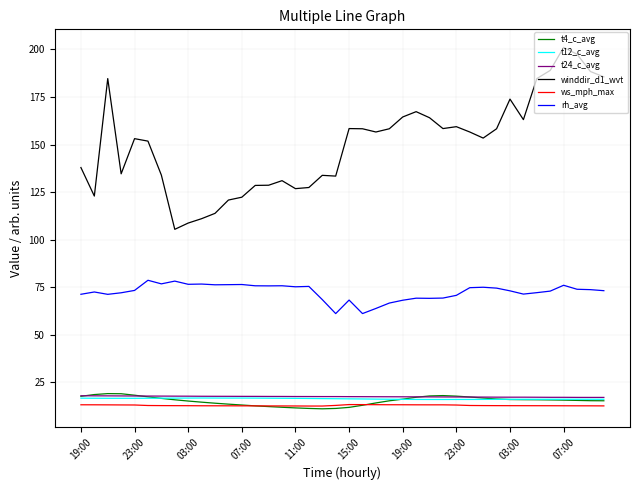

True or false: rh_avg and t24_c_avg intersect in this chart.

False